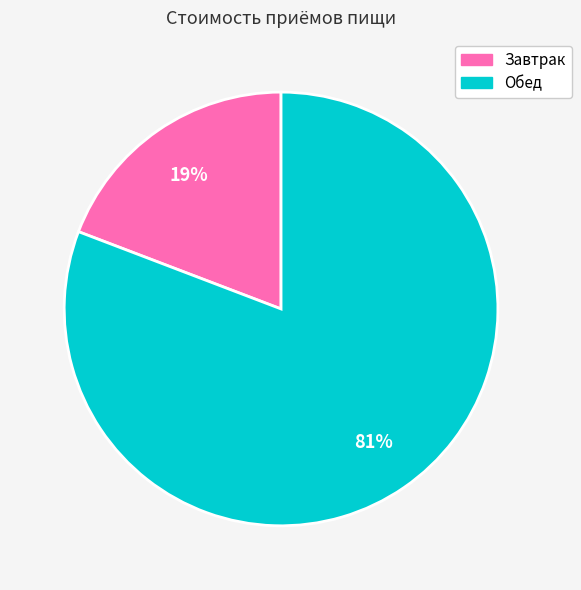

Which has a higher value, Обед or Завтрак?

Обед